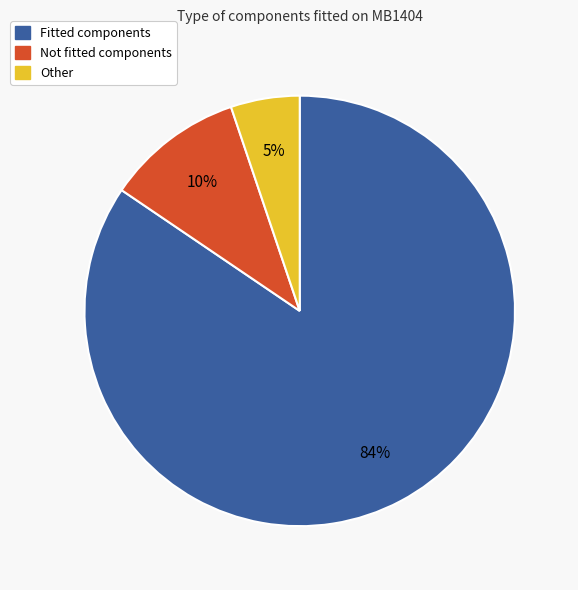

To the nearest percent, what is the average slice percentage?

33%